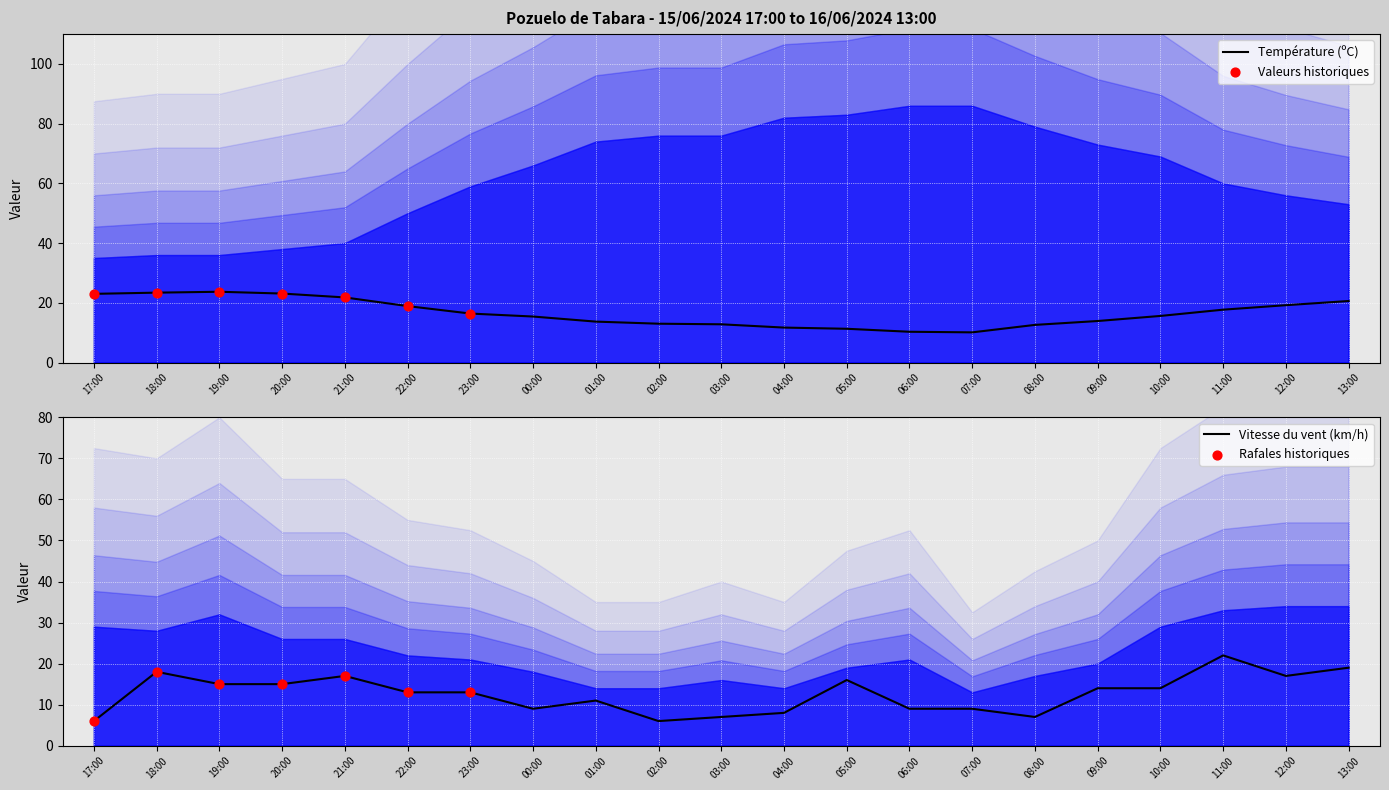

What is the total value across all series at 20:00?

38.1